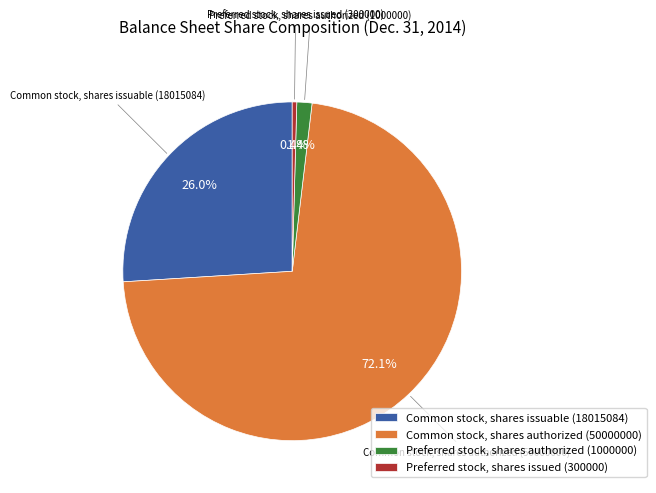

To the nearest percent, what portion does Common stock, shares authorized represent?

72%